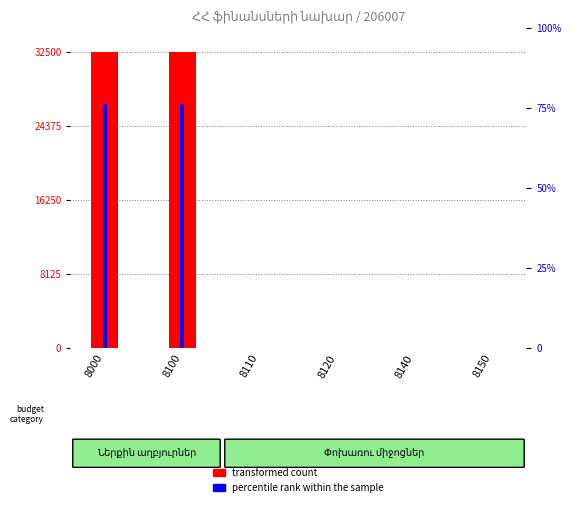

At which label is transformed count closest to 16250?

8000